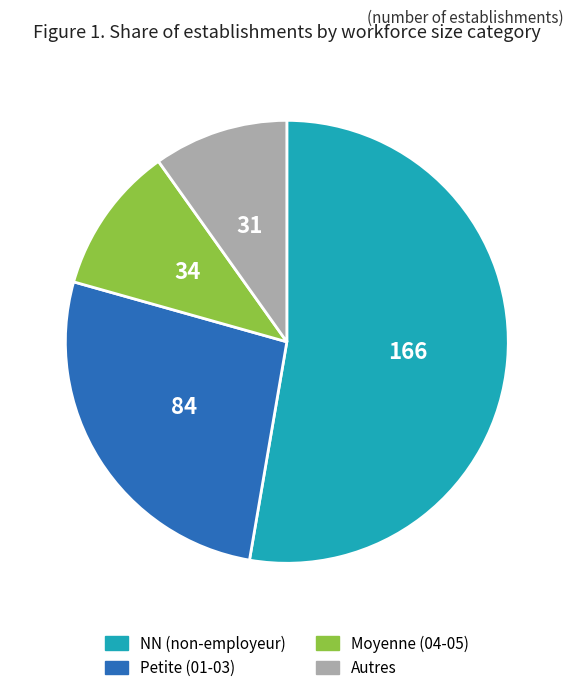

How many slices are in this pie chart?

4